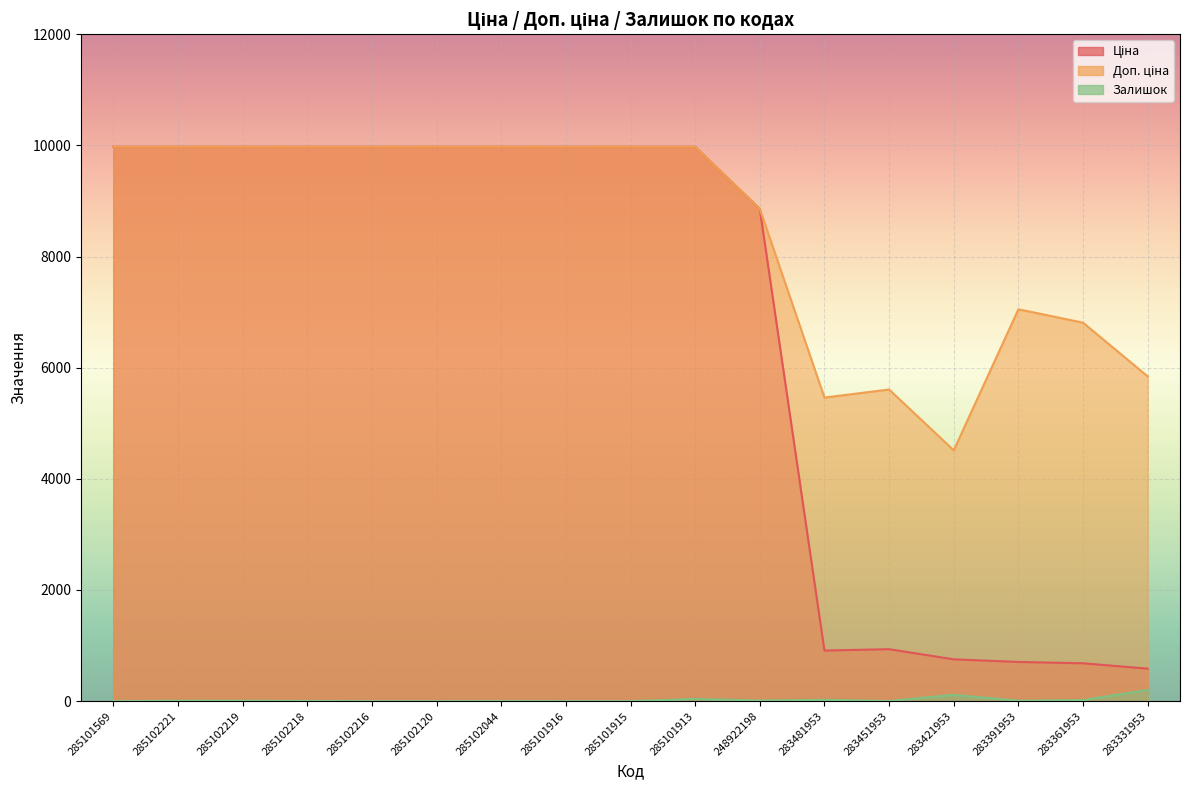

True or false: Залишок and Доп. ціна intersect in this chart.

False